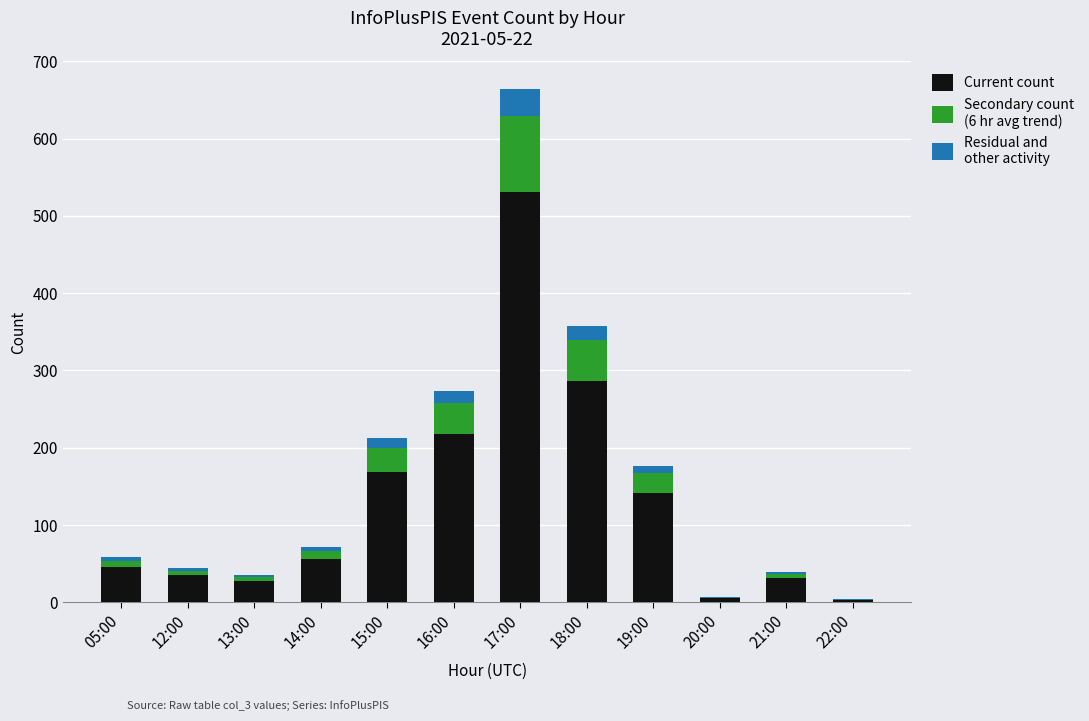

At which category is the sum across all series the highest?

17:00